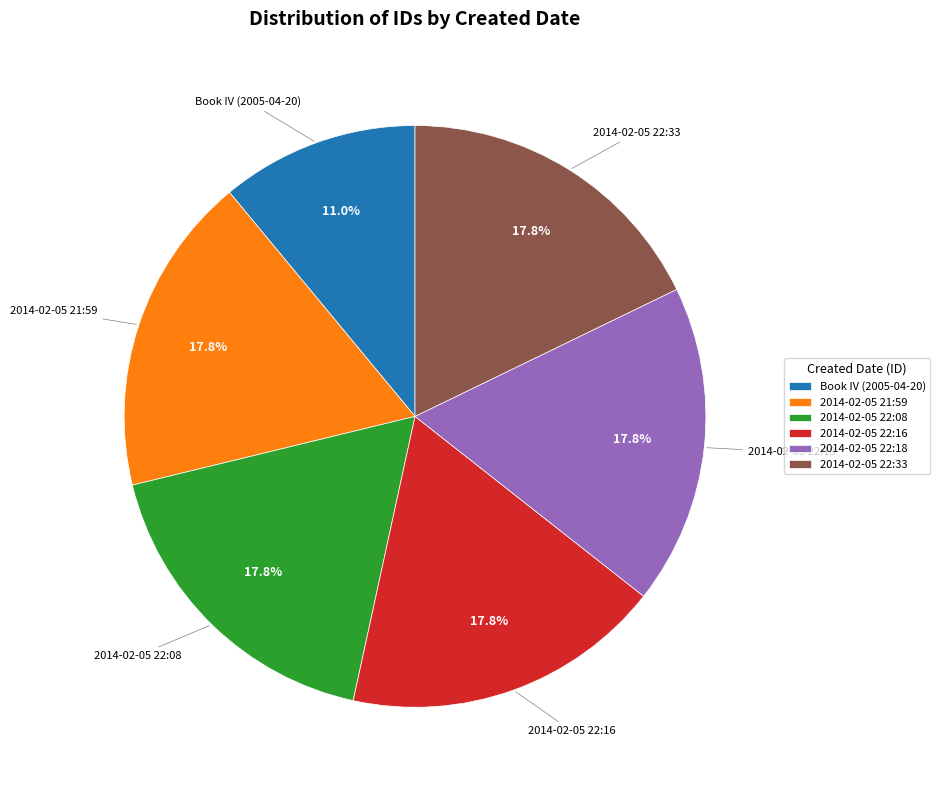

To the nearest percent, what is the combined percentage of 2014-02-05 22:16 and 2014-02-05 22:33?

36%